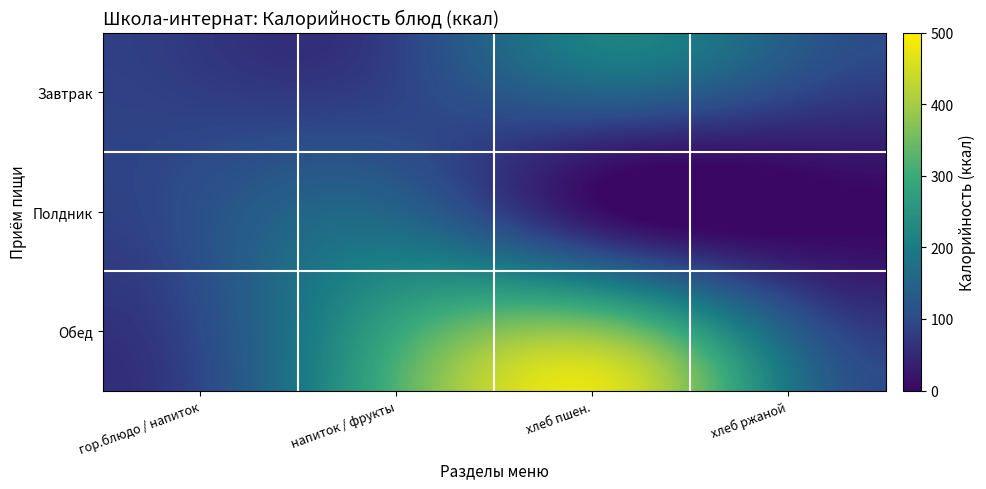

What is the greatest value displayed?

452.0